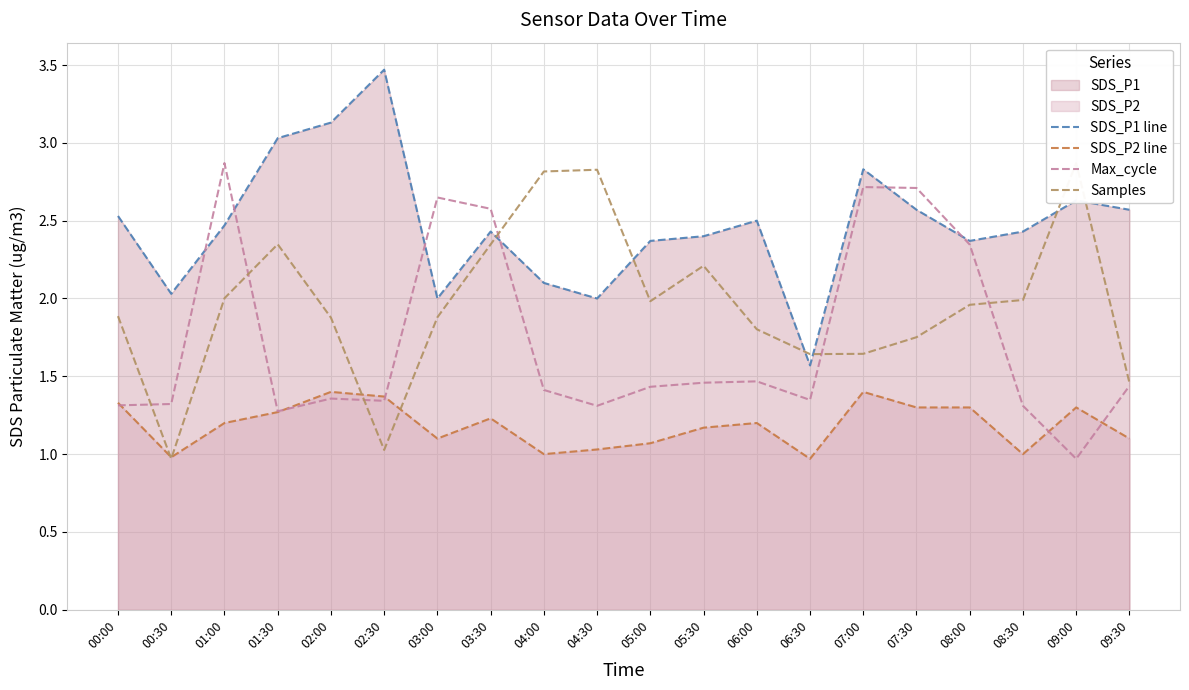

At which category does Max_cycle reach its first local valley?

01:30